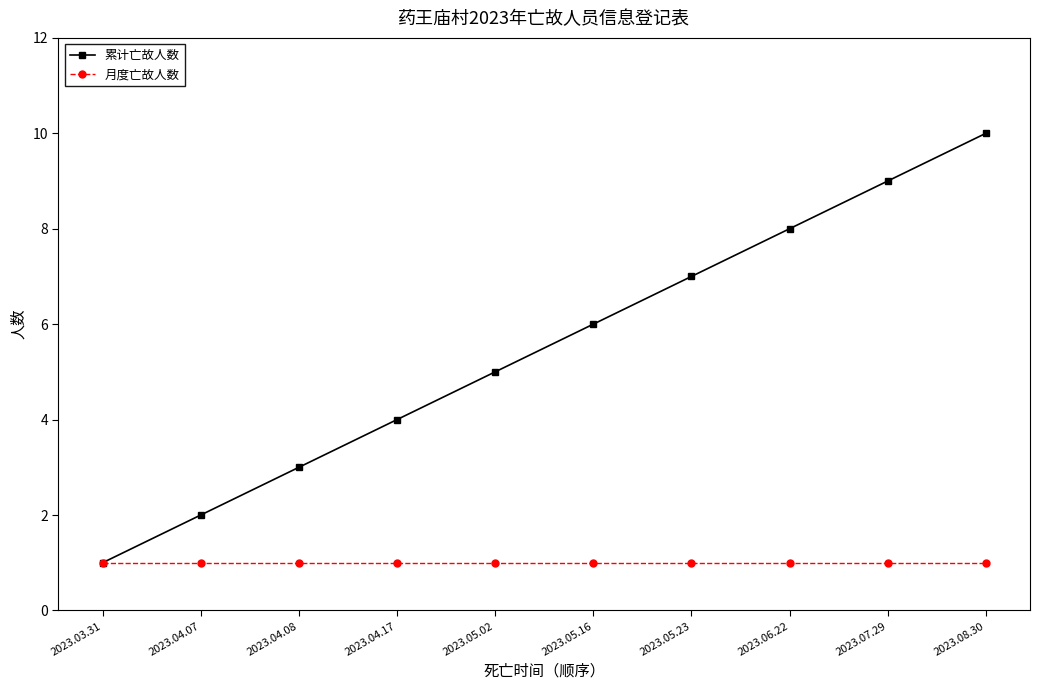

What is the minimum value shown in the chart?

1